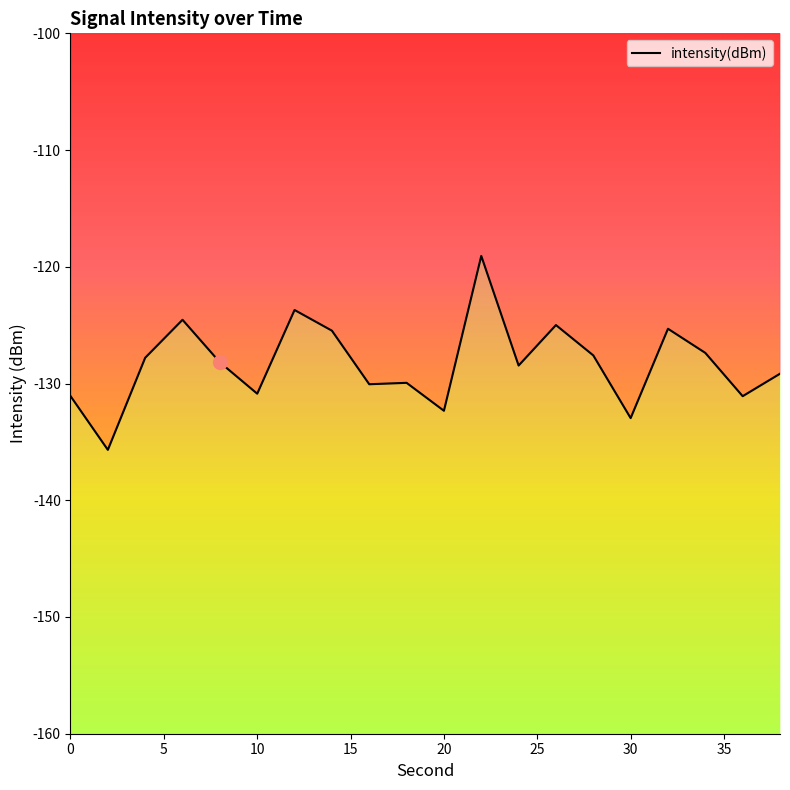

How many data points are less than -128?

11